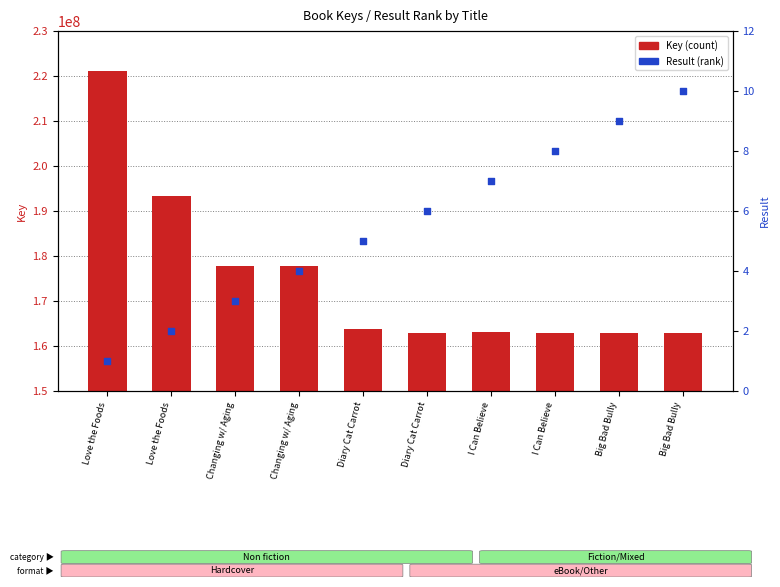

Which series reaches the minimum Y coordinate?

Result (rank)